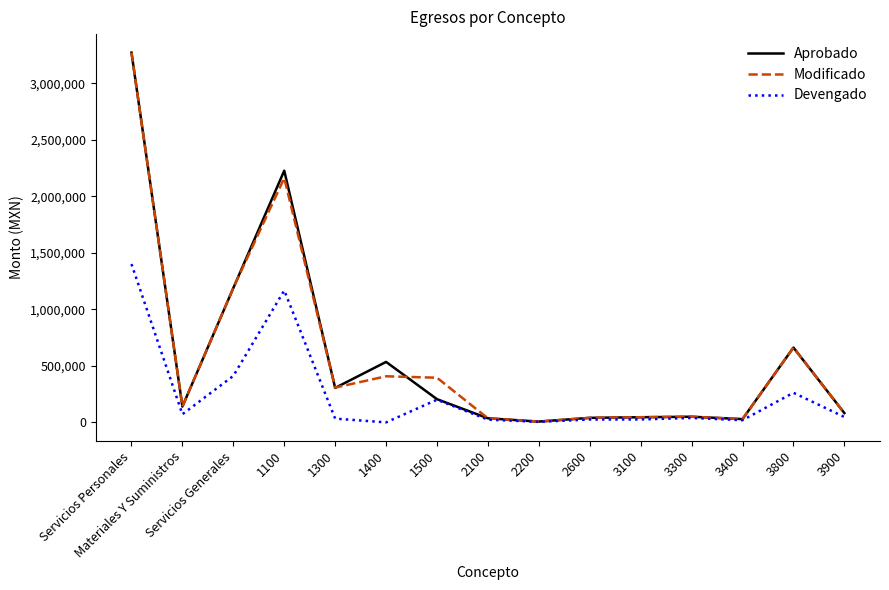

Is it true that Modificado equals 3272471.0 at Servicios Personales?

True